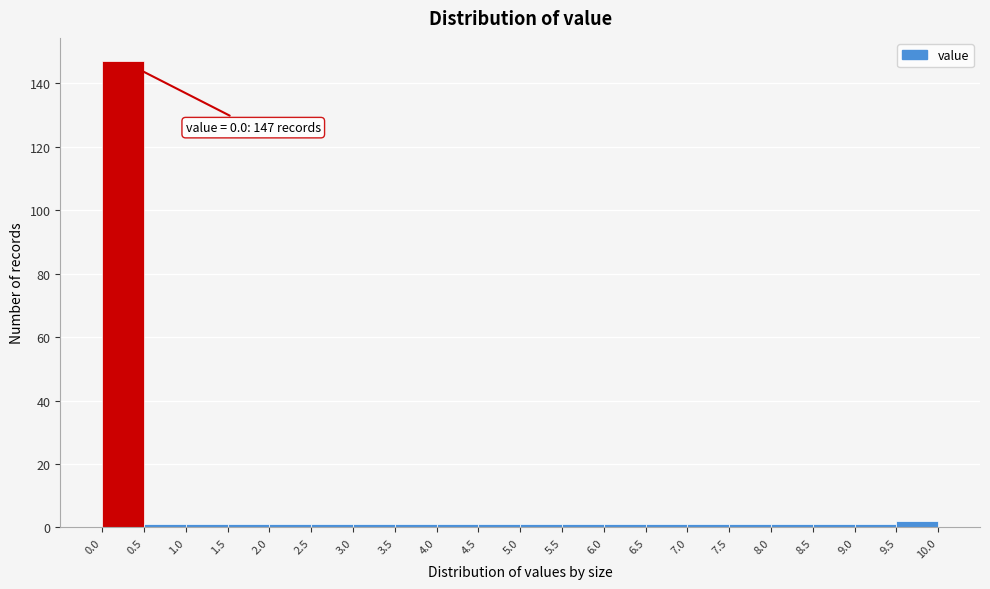

Which range on the x-axis has the tallest bar?

0.0 to 0.5